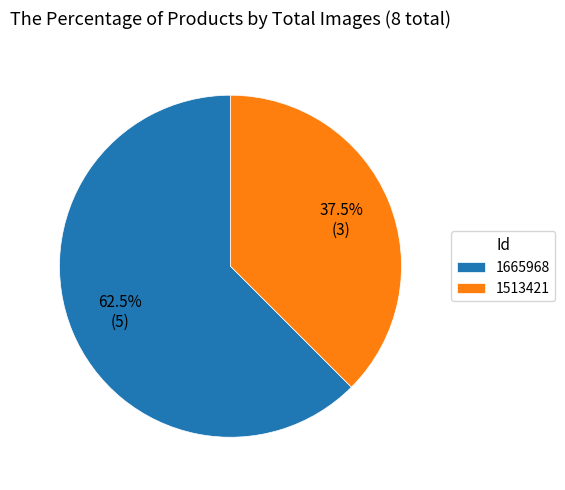

Rank the categories by value from highest to lowest.

1665968, 1513421